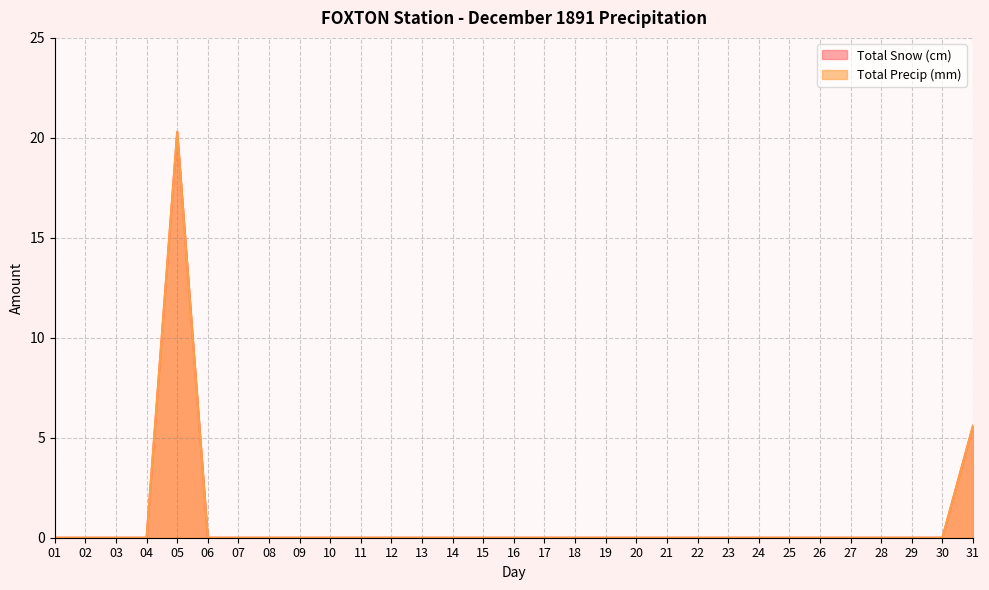

What is the maximum value for Total Precip (mm)?

20.3